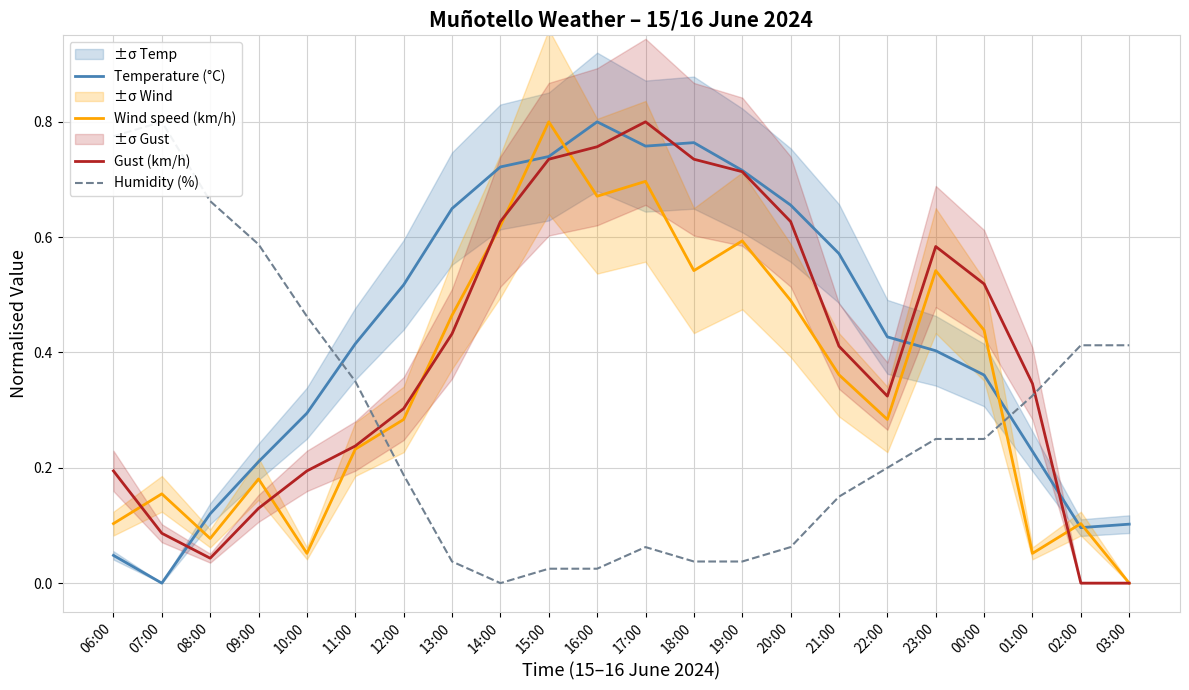

What is the greatest value displayed?

0.8